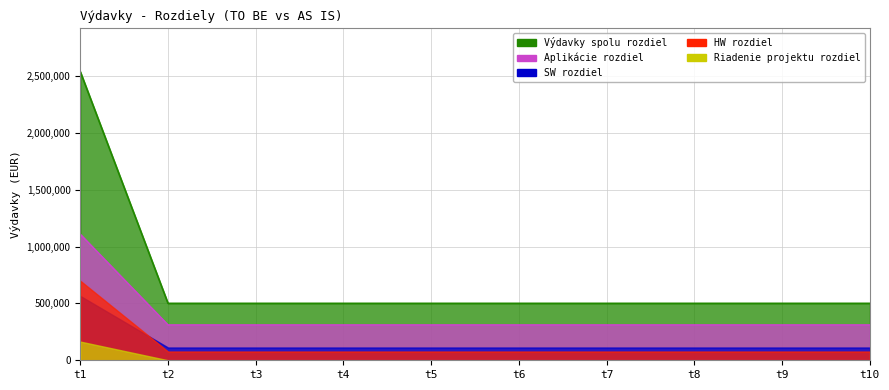

The value of Výdavky spolu rozdiel at t8 is 501080.8. True or false?

True